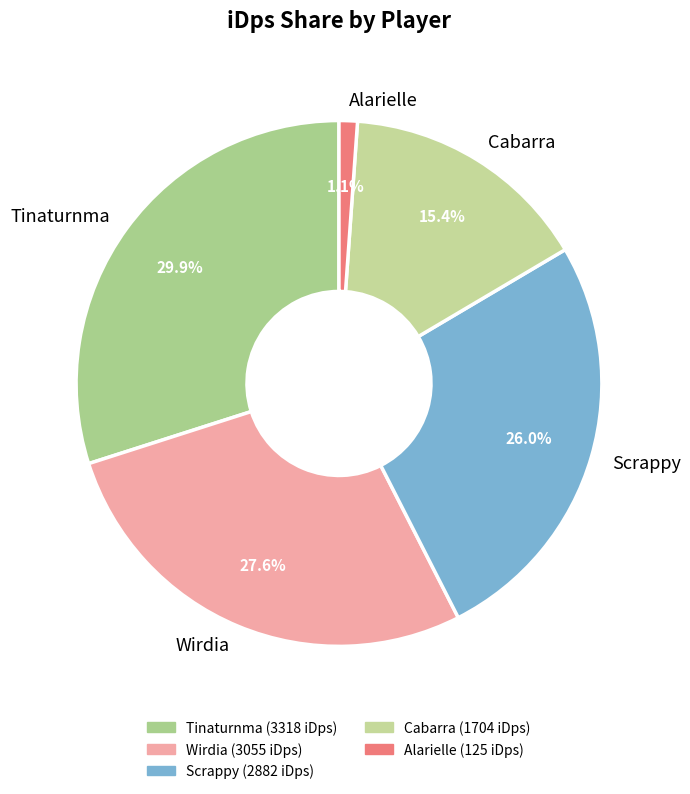

To the nearest percent, what is the combined percentage of Tinaturnma and Scrappy?

56%